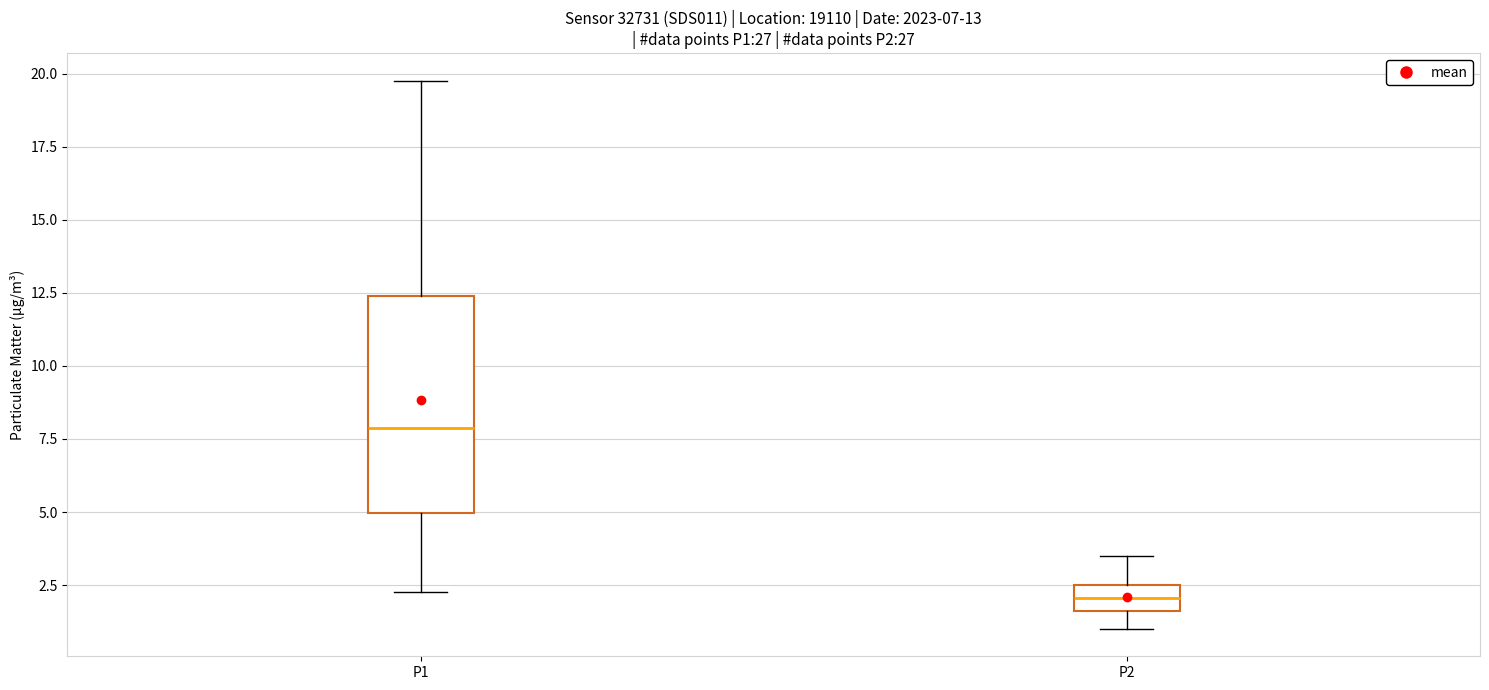

Which box has the lowest median line?

P2